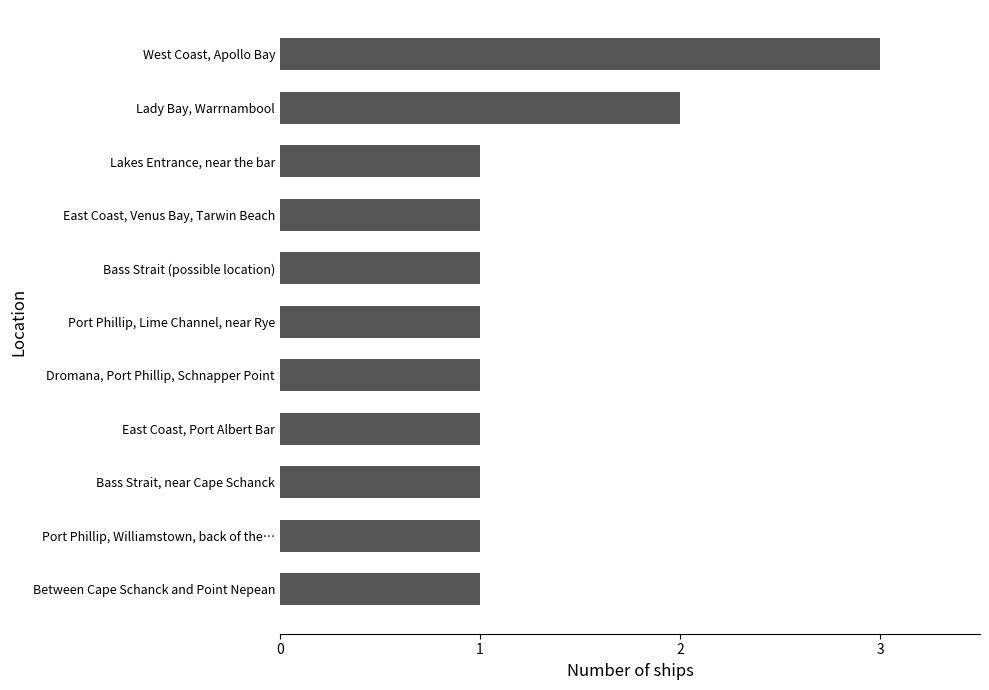

The chart shows a value of 0 at East Coast, Port Albert Bar. True or false?

False